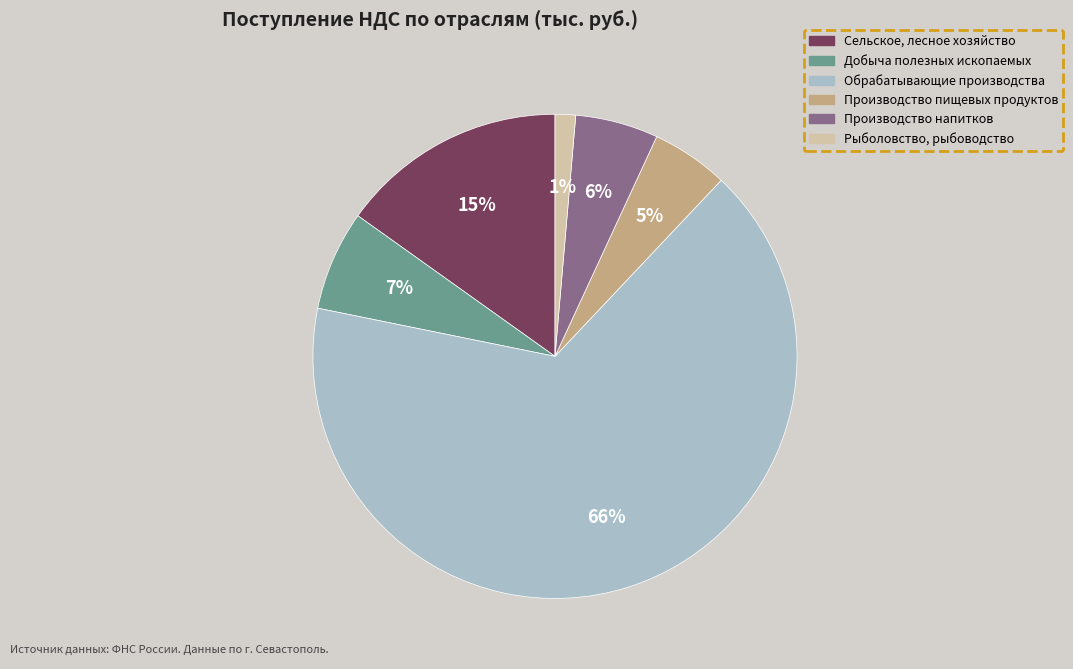

How many slices are in this pie chart?

6